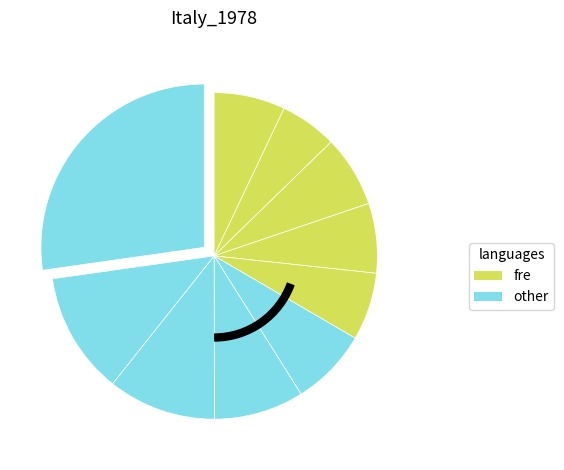

How many segments does this pie chart have?

10